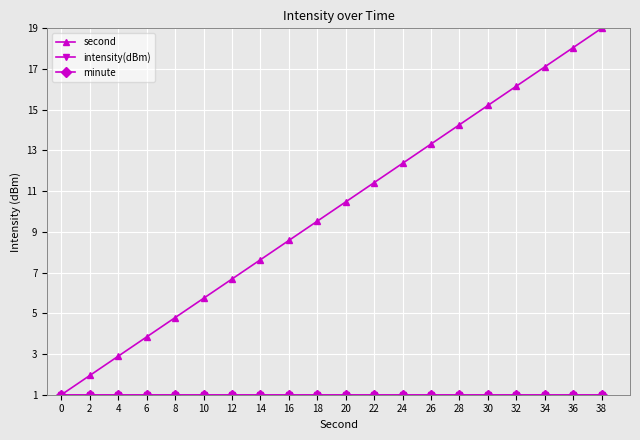

True or false: second and minute cross at least once.

False